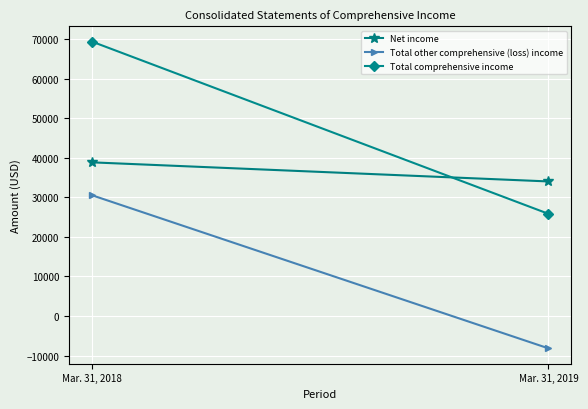

What is the difference between the maximum and minimum values in the Net income series?

4826